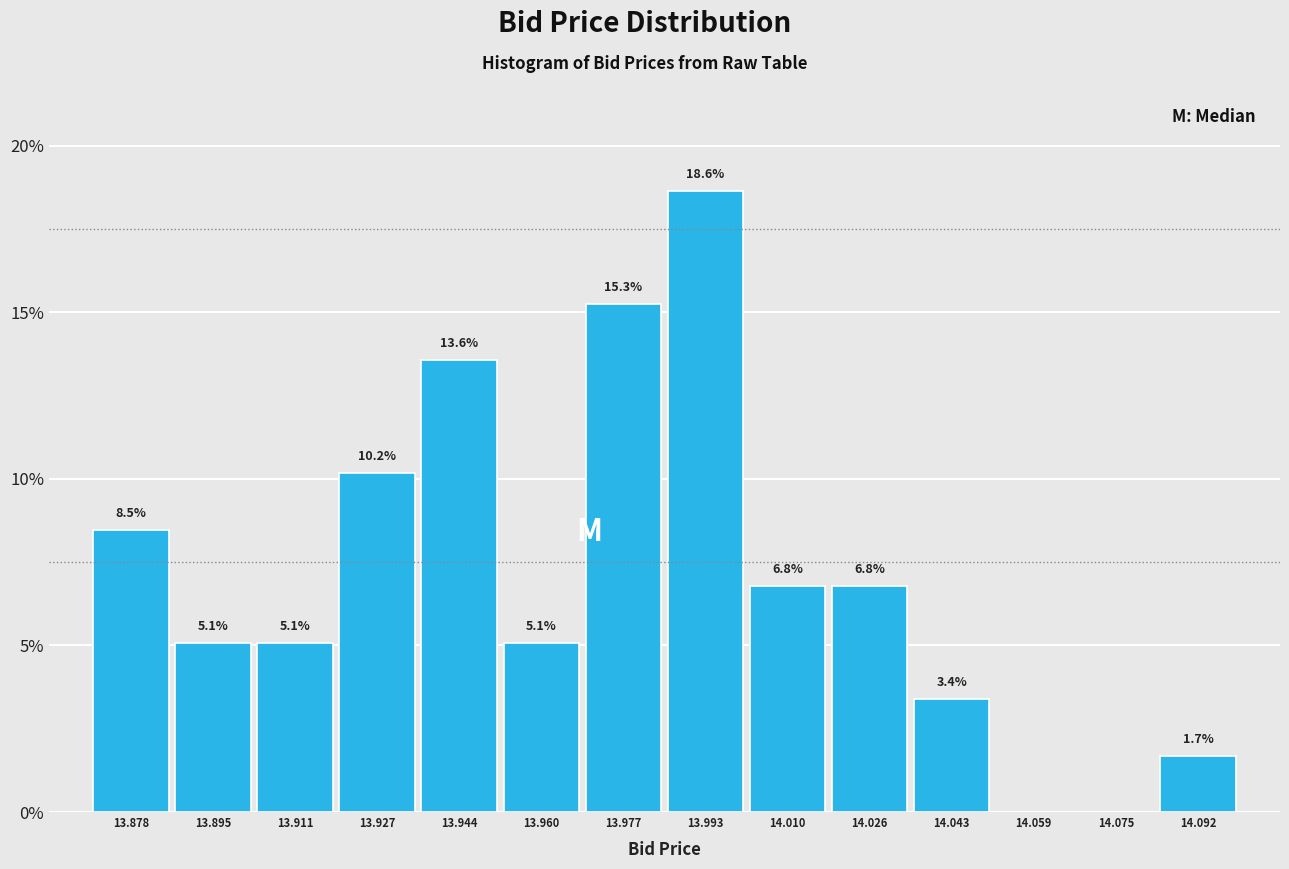

Over which range of the x-axis is the bar tallest?

13.986 to 14.002